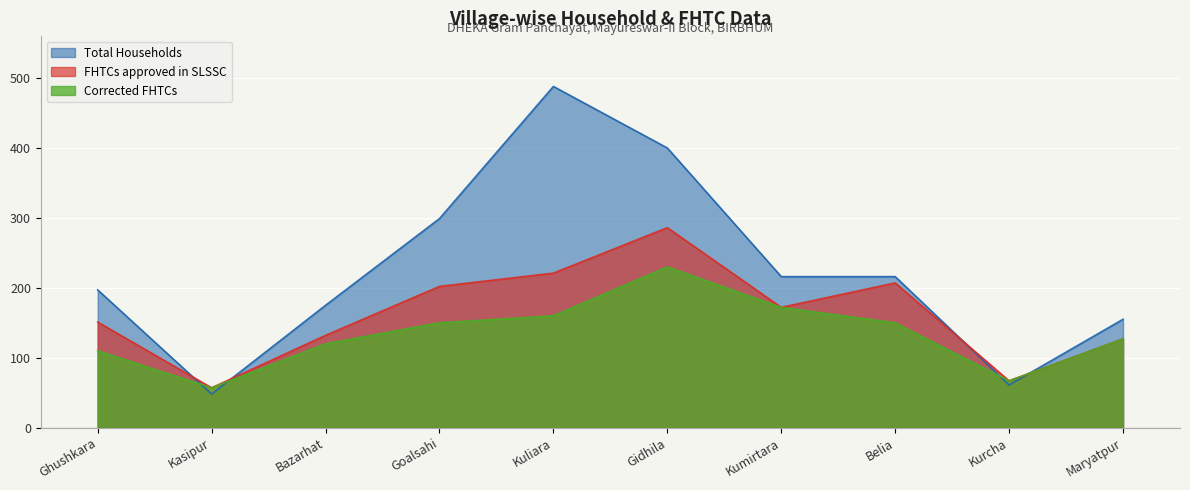

What value does the Corrected FHTCs series have at Gidhila, to the nearest 10?

230